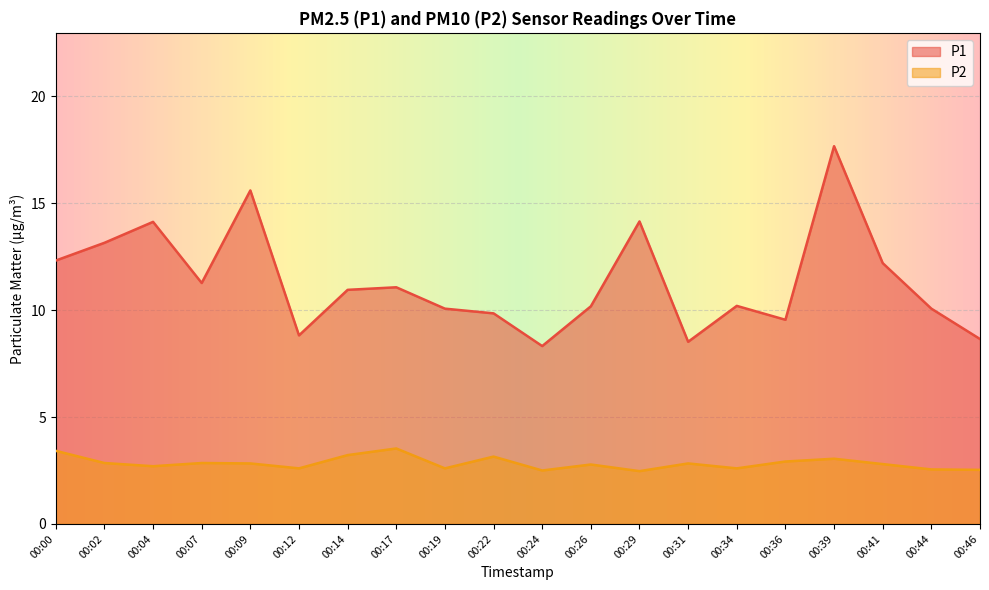

Is it true that P2 equals 3.2 at 00:14?

True